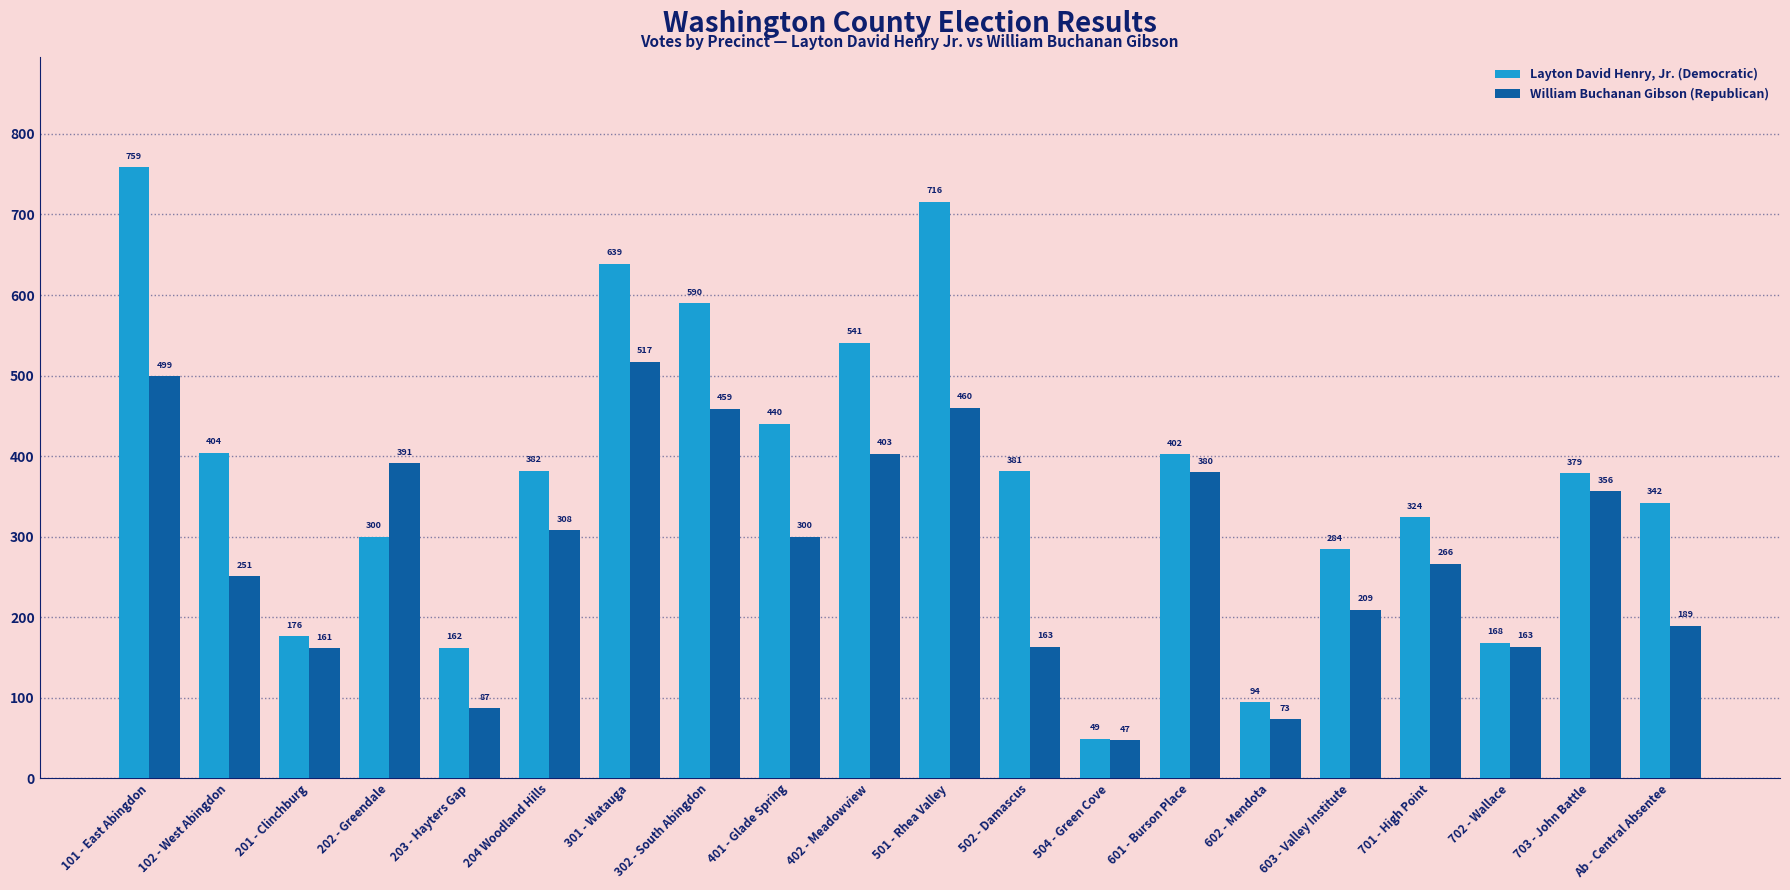

What is the difference between the highest and lowest values at 502 - Damascus?

218